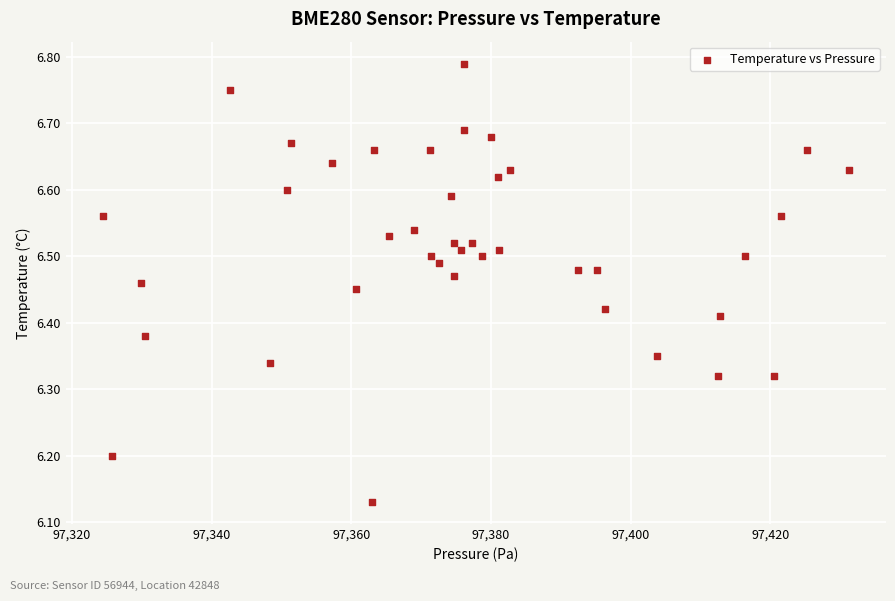

What is the range of Y values (max minus min)?

0.7